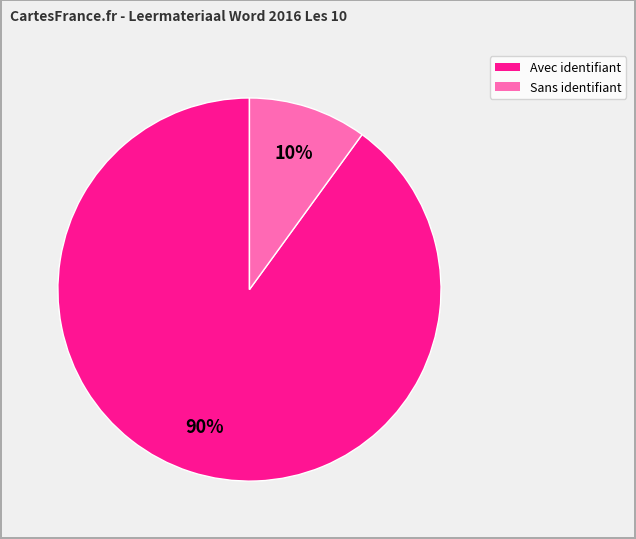

To the nearest percent, what is the difference between the largest and smallest slice percentages?

80%